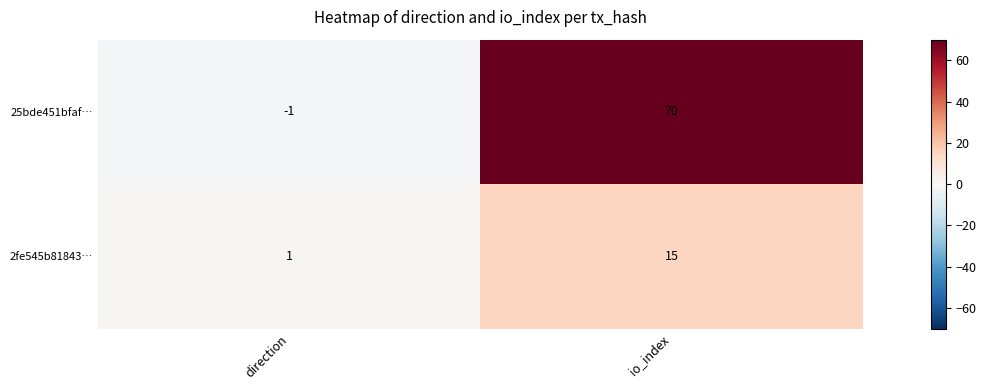

What is the maximum value for 25bde451bfaf…?

70